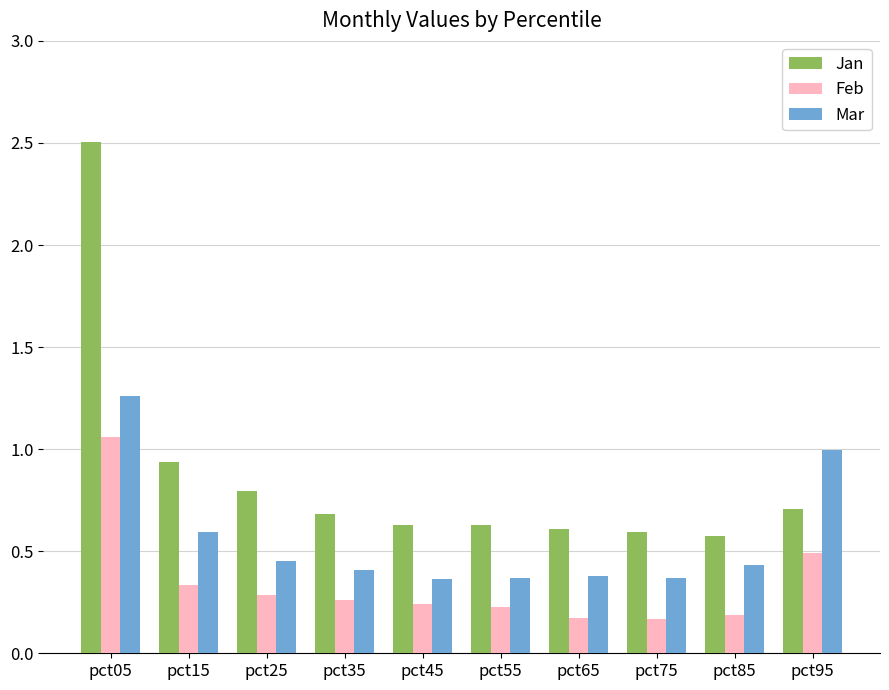

The Jan series shows 0.6 at pct45. True or false?

True